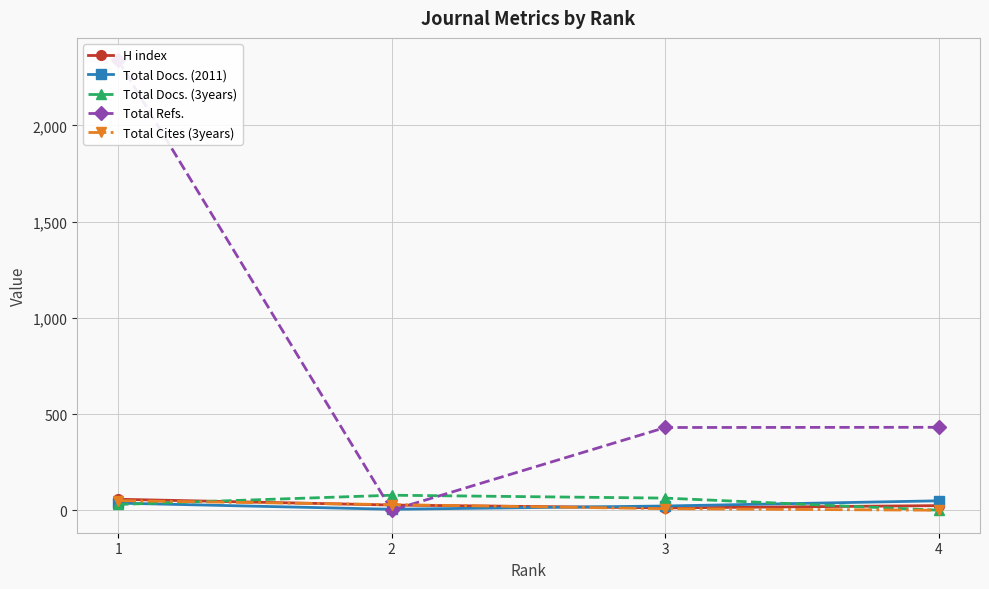

List the series in order of their peak value, lowest first.

Total Docs. (2011), Total Cites (3years), H index, Total Docs. (3years), Total Refs.